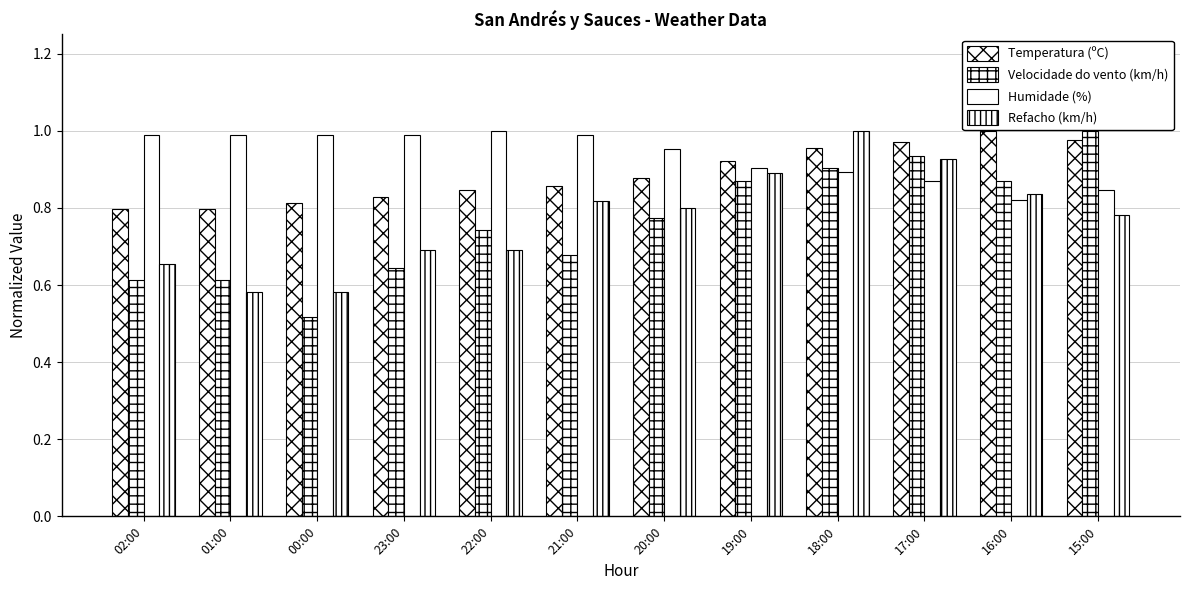

What is the lowest value of the Refacho (km/h) series?

0.6